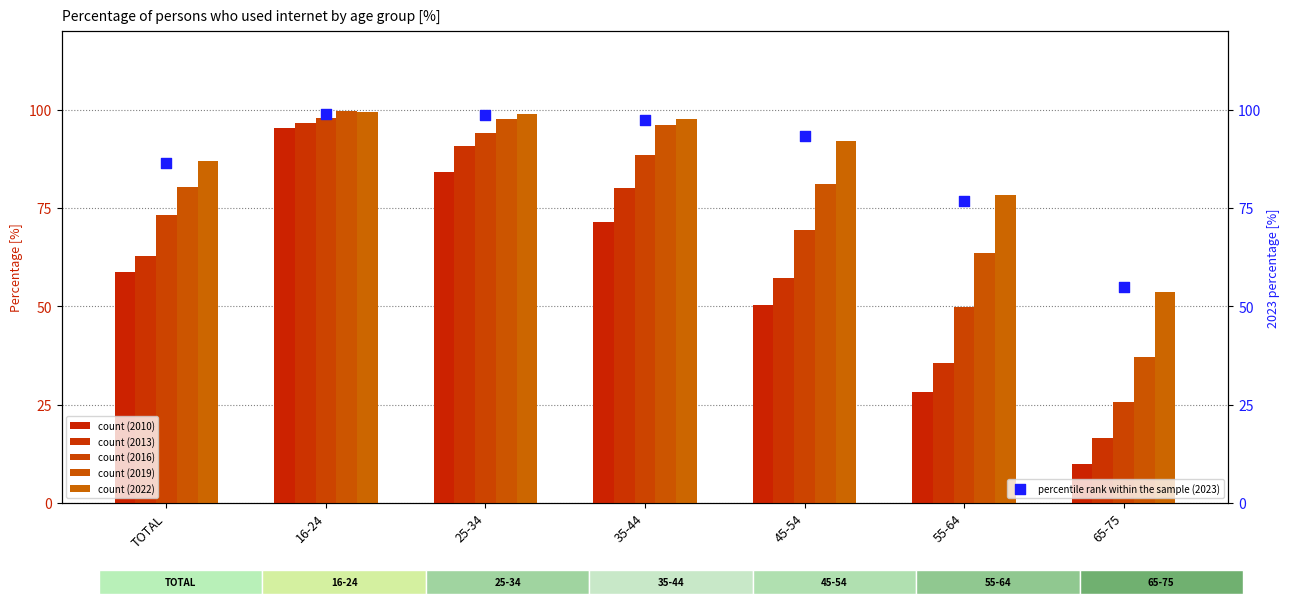

What is the total value across all series at 45-54?

443.3